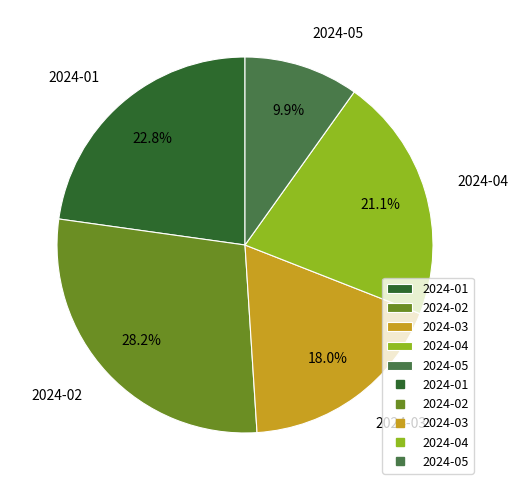

Count the number of slices in the pie.

5